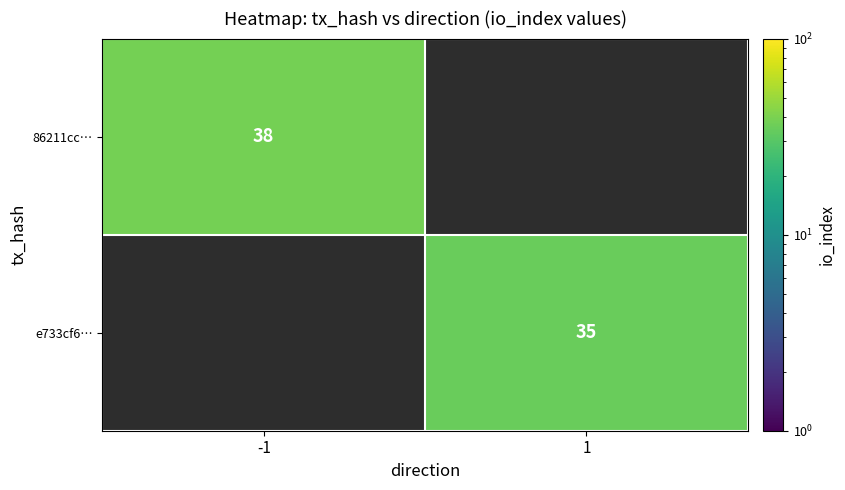

The value of 86211cc… at -1 is 38. True or false?

True